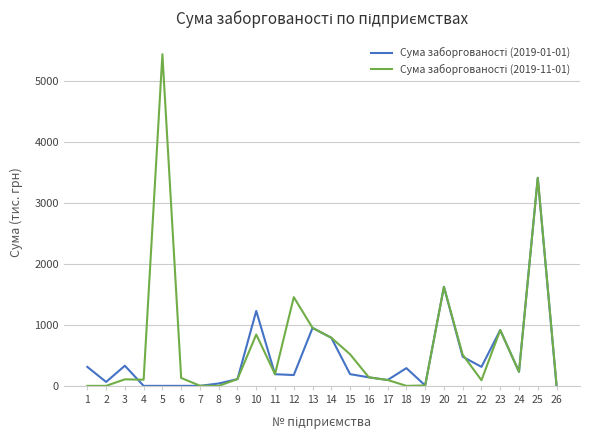

At which category is the sum across all series the highest?

25